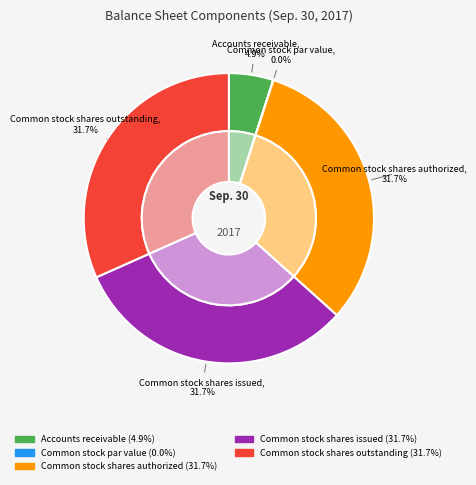

Is there a majority slice in this chart?

No